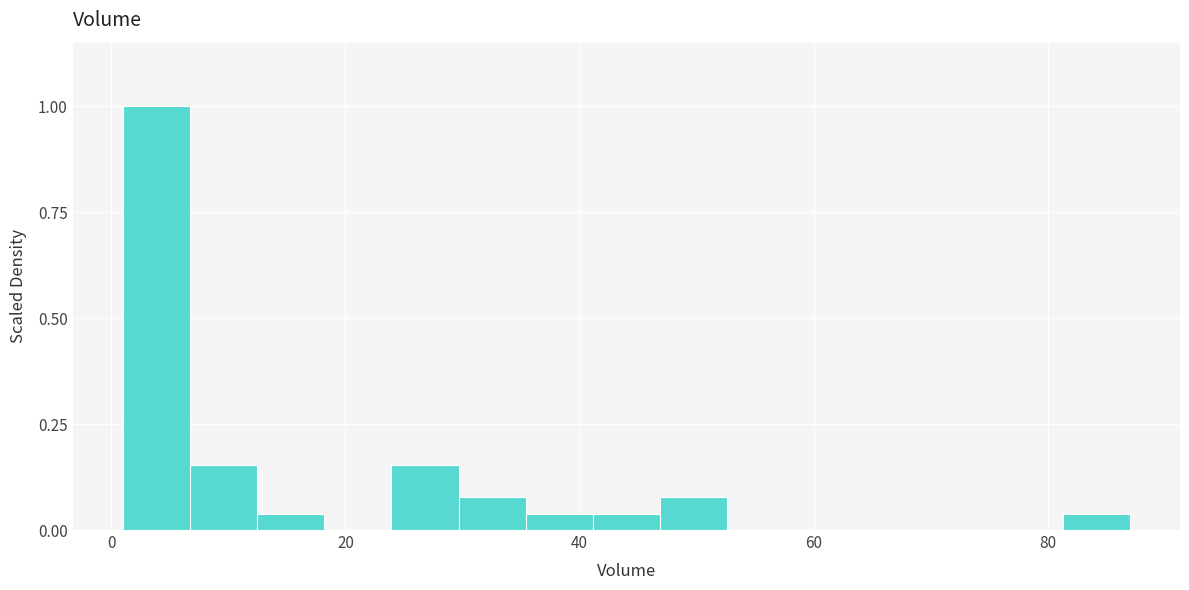

Read against the x-axis, roughly where is the centre of the tallest bar?

4